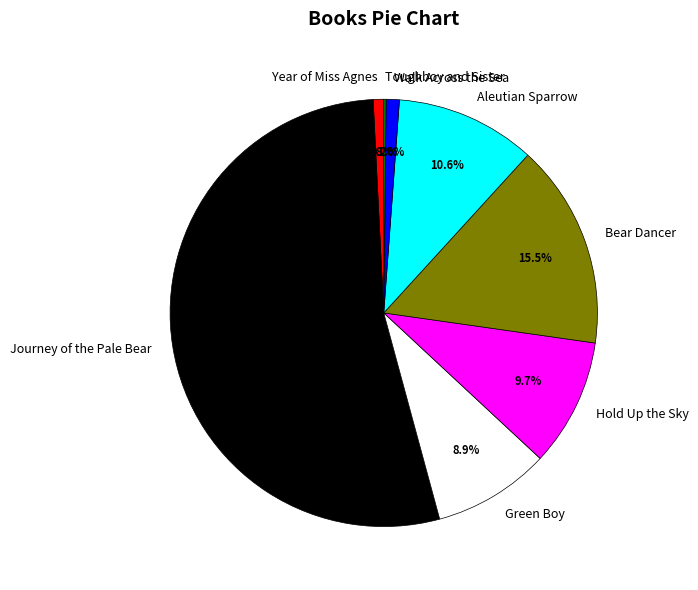

To the nearest percent, what is the difference between the largest and smallest slice percentages?

53%